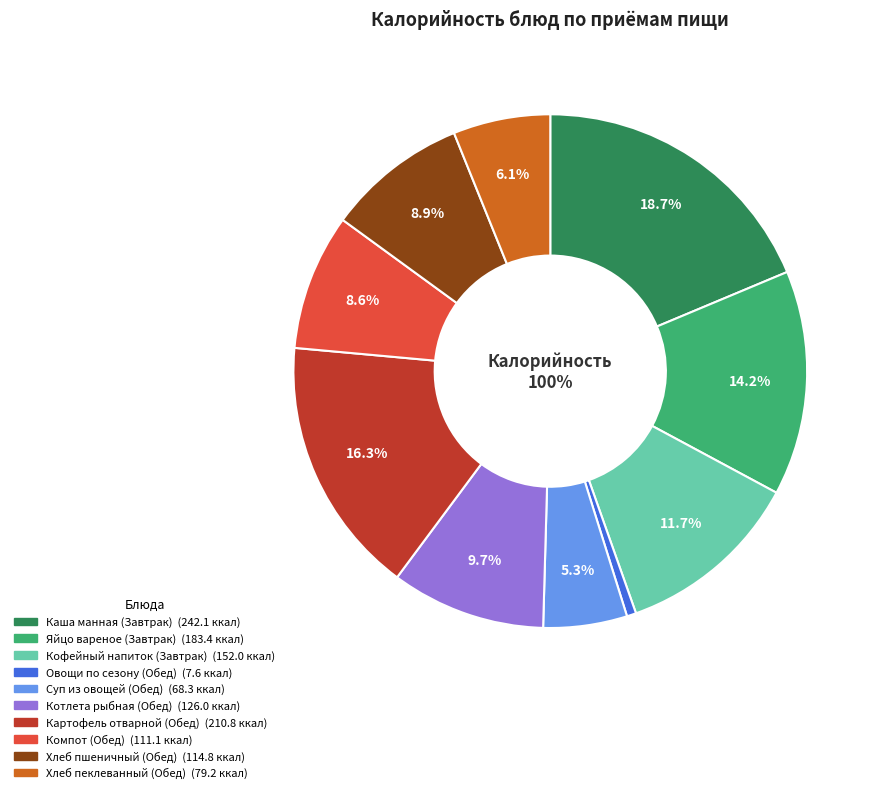

How many segments does this pie chart have?

10